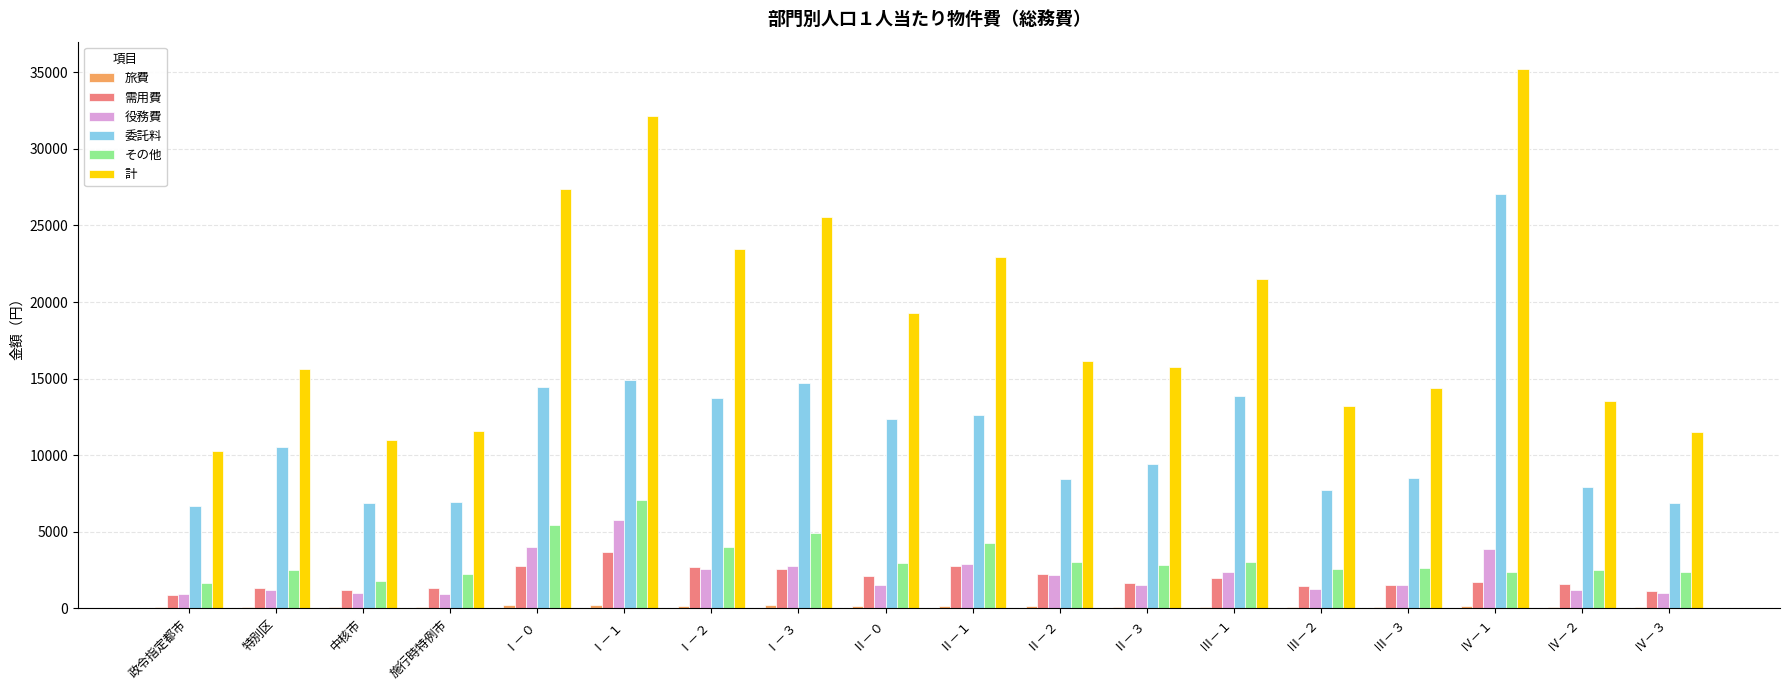

The その他 series shows 3530 at 施行時特例市. True or false?

False